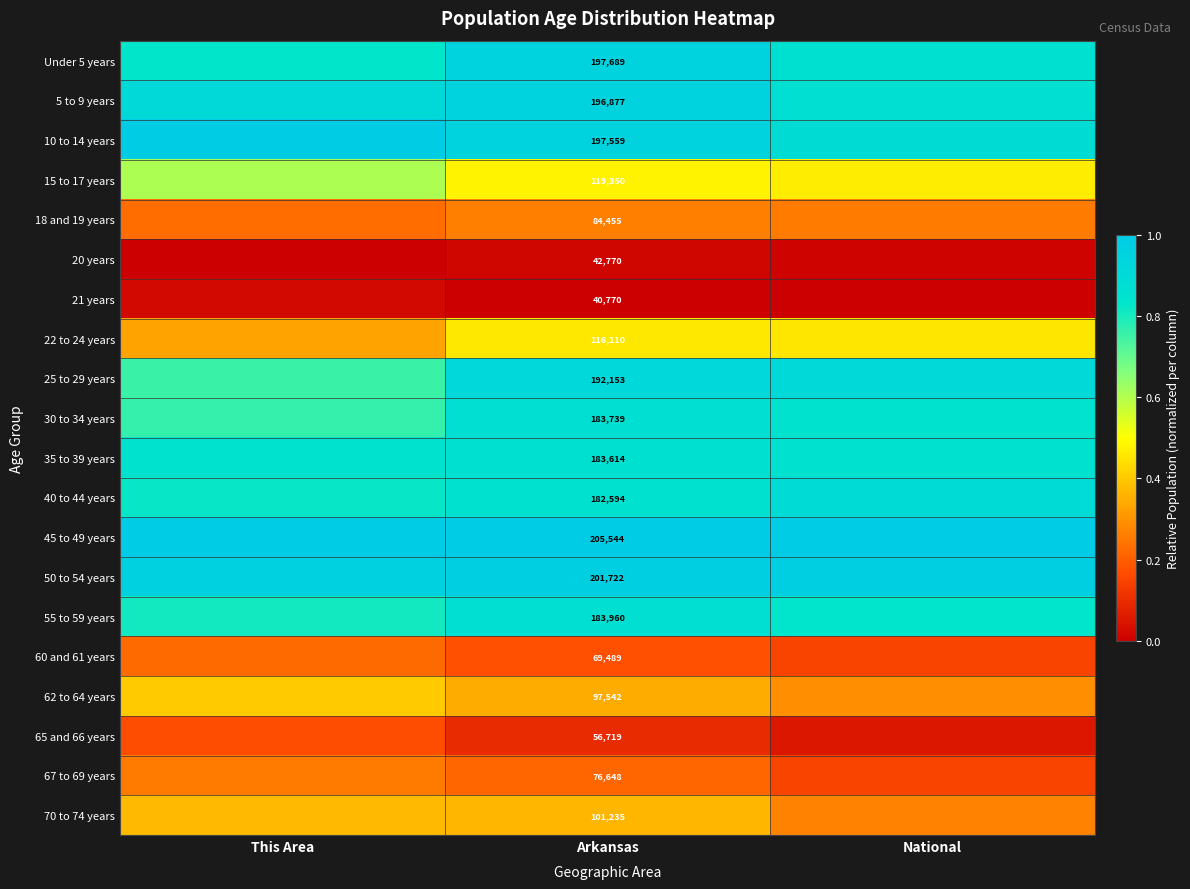

What is the difference between the maximum and minimum values in the 55 to 59 years series?

0.1